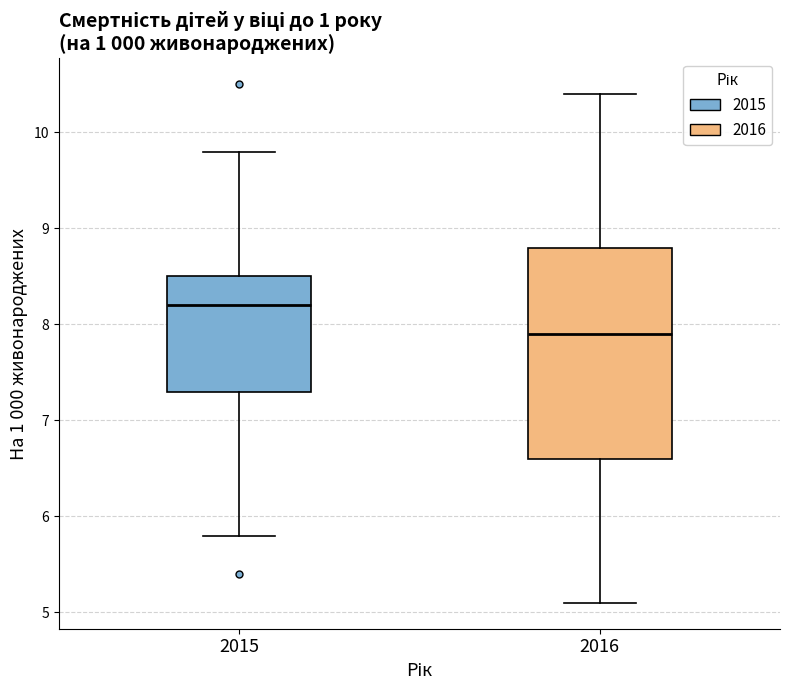

Reading left to right, read every box against the y-axis: the position of its median line, the range the box covers, and the ends of its whiskers. The values are not printed on the chart, so give them approximately, as read against the axis.

2015: median 8.2, box 7.3 to 8.5, whiskers 5.8 to 9.8
2016: median 7.9, box 6.6 to 8.8, whiskers 5.1 to 10.4